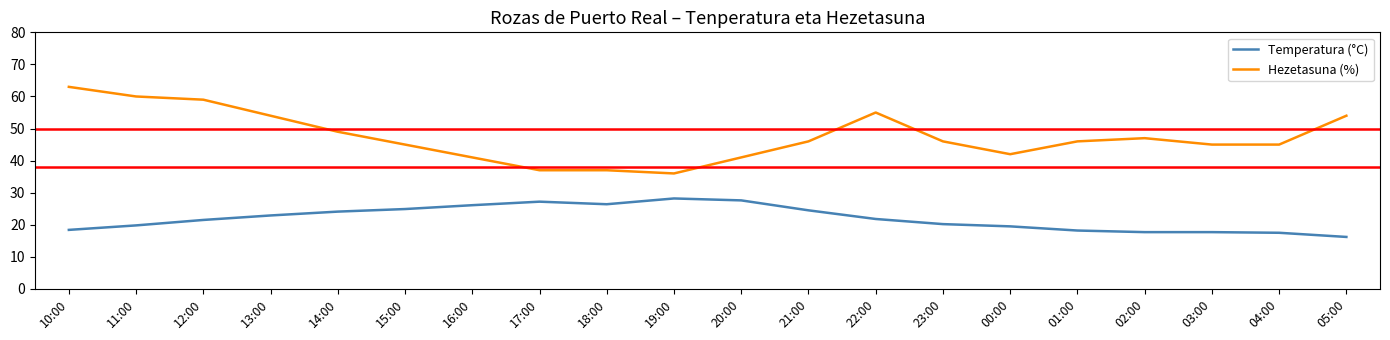

What is the spread (max minus min) of values at 19:00?

7.8